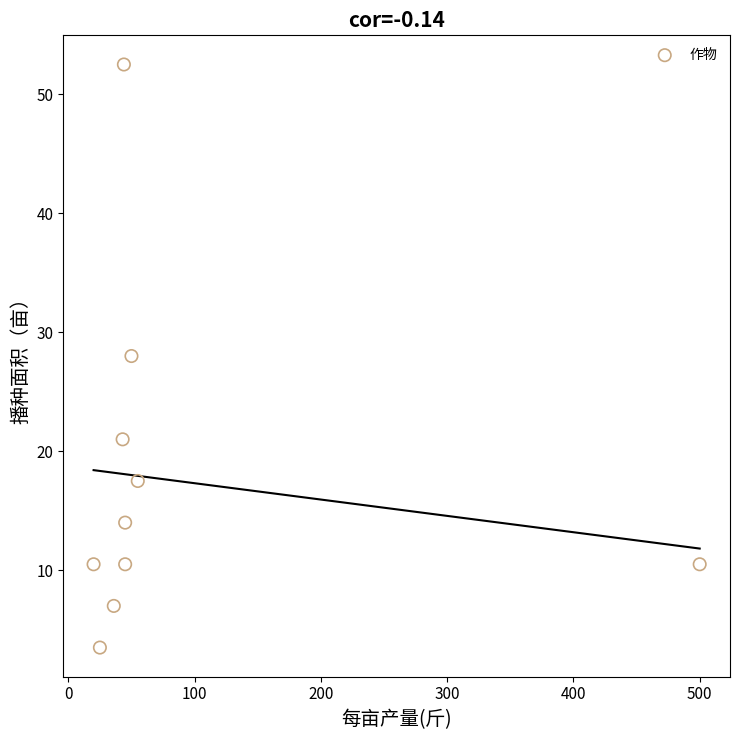

What is the average X value?

86.3